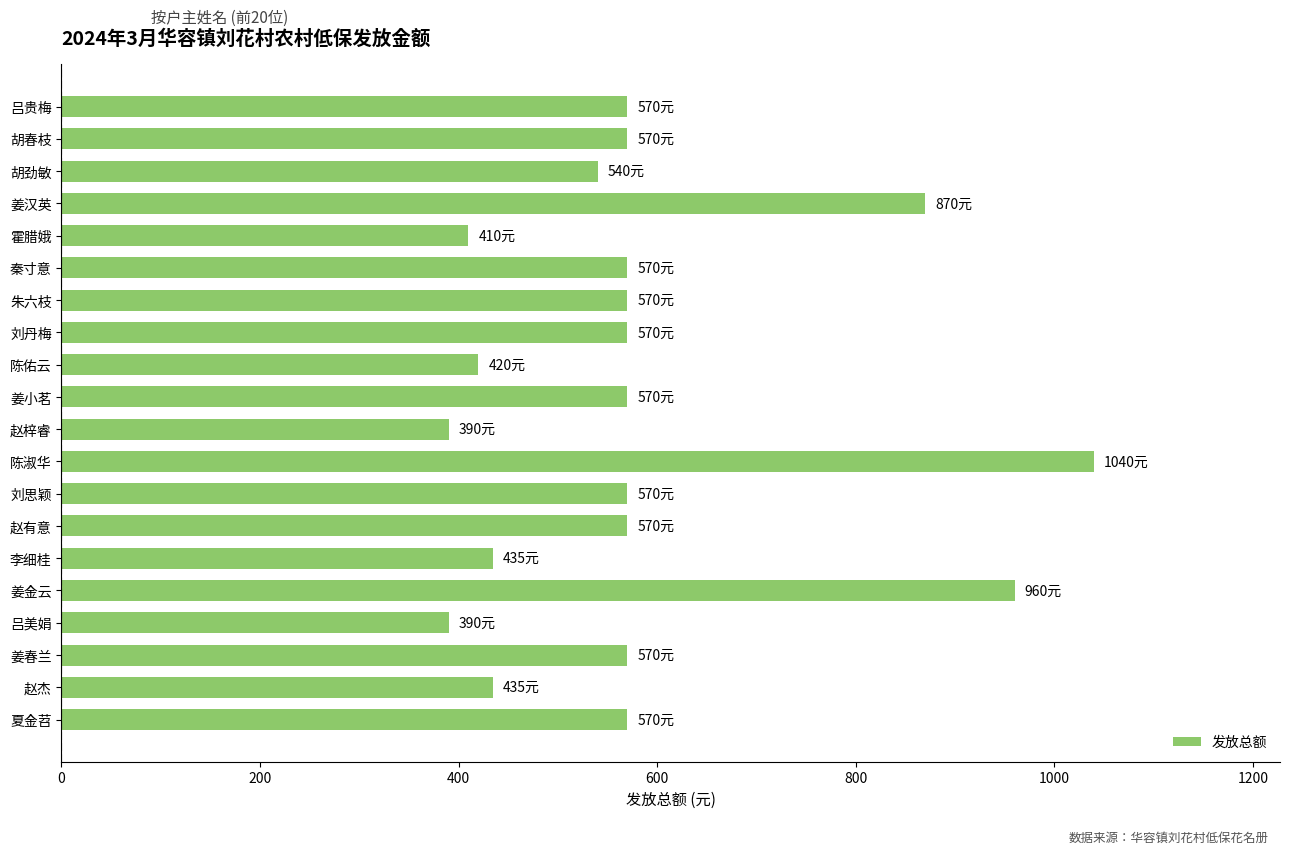

What is the value of the 13th bar from the top?

570